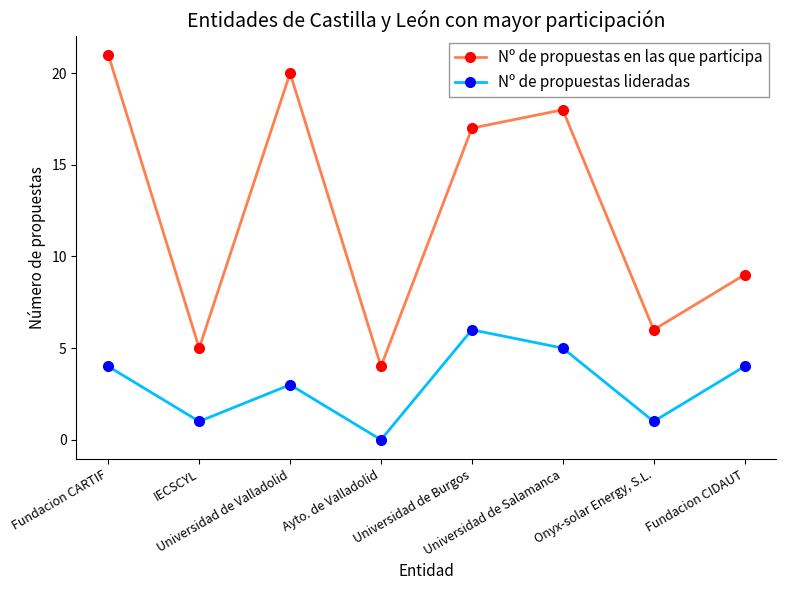

True or false: Nº de propuestas en las que participa and Nº de propuestas lideradas intersect in this chart.

False